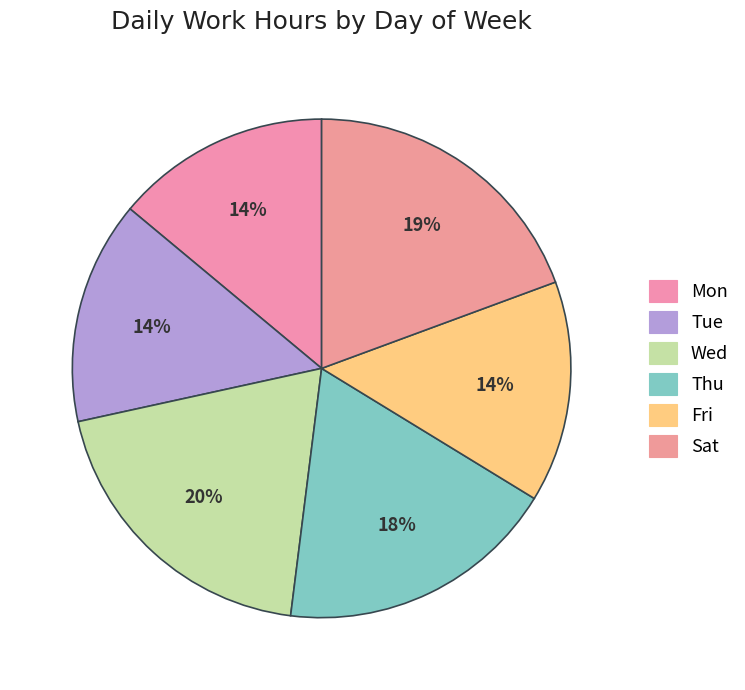

How many segments does this pie chart have?

6